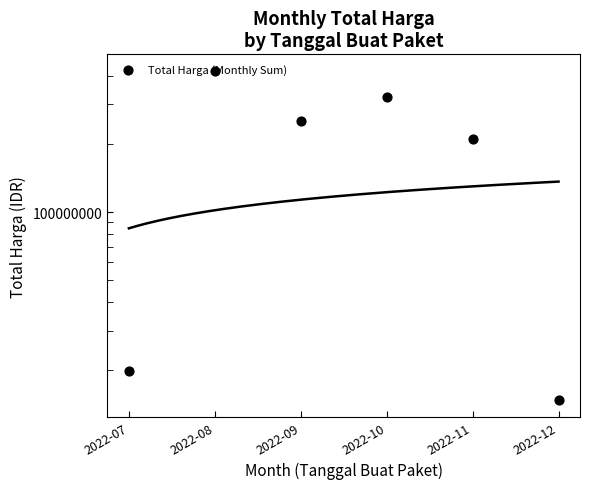

Approximately how many times larger is the value at 2022-08 compared to 2022-10?

1.3